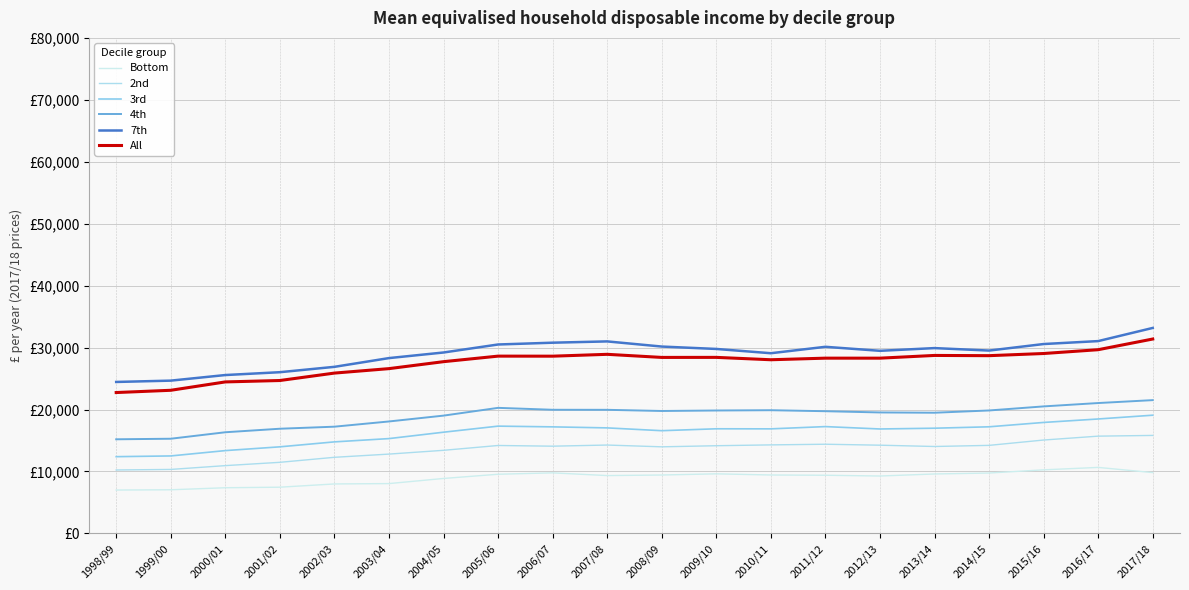

Is this an area chart (filled region under the line)?

No